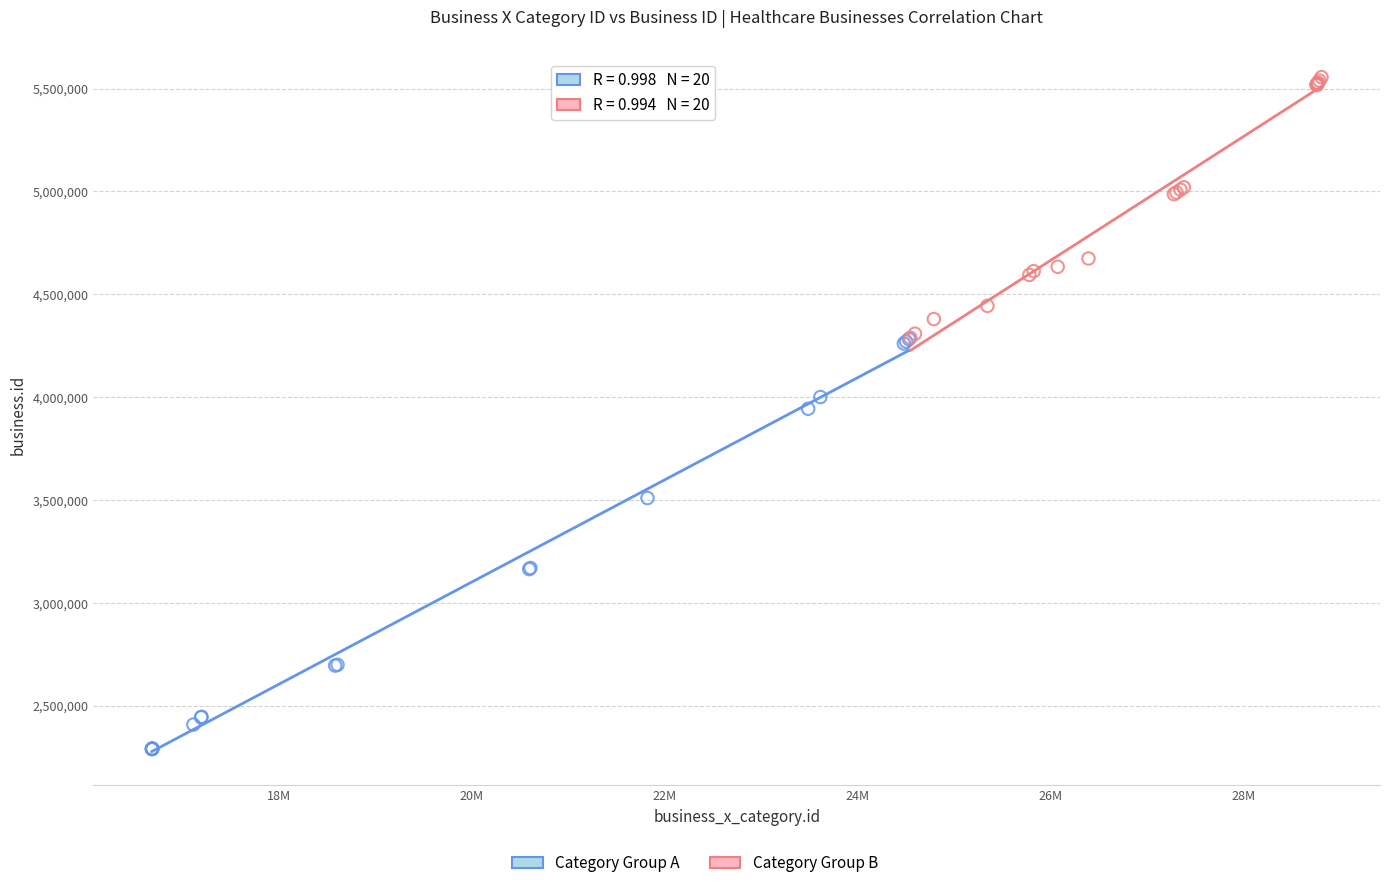

Which series contains the lowest Y value?

Category Group A